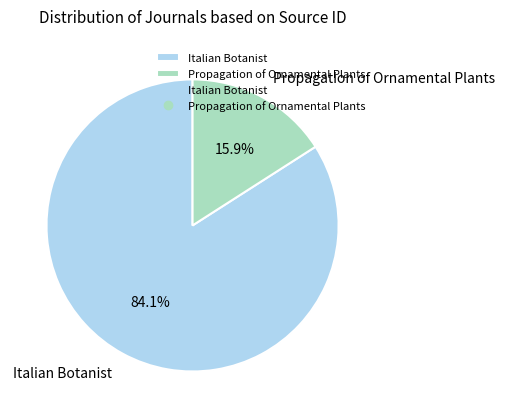

Which category accounts for the majority?

Italian Botanist